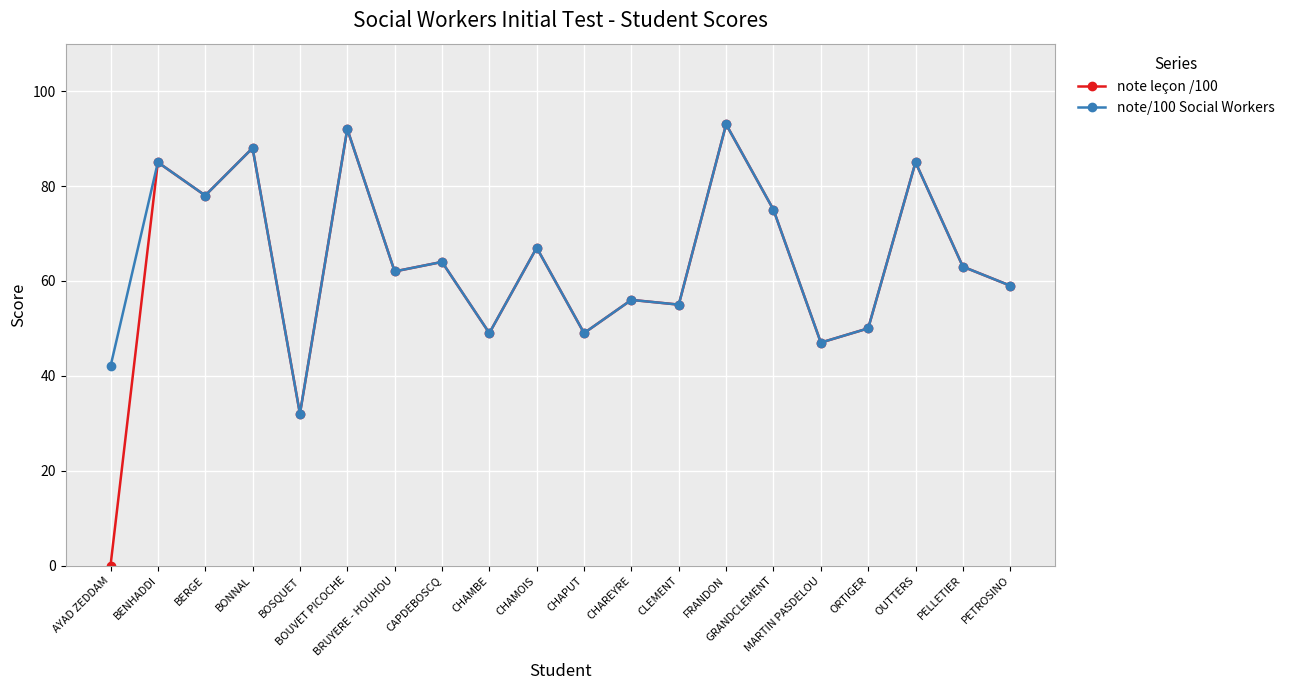

Which series has the widest spread of values?

note leçon /100